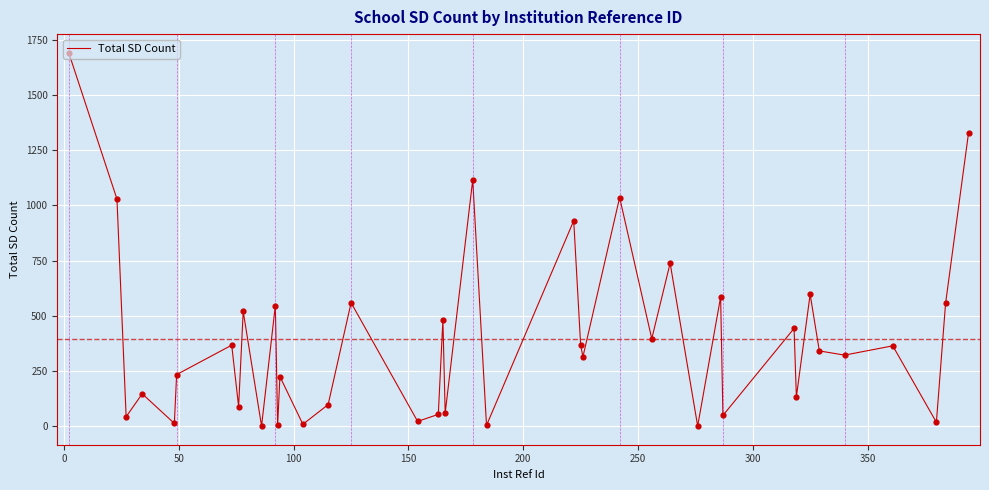

What is the difference between the maximum and minimum values?

1689